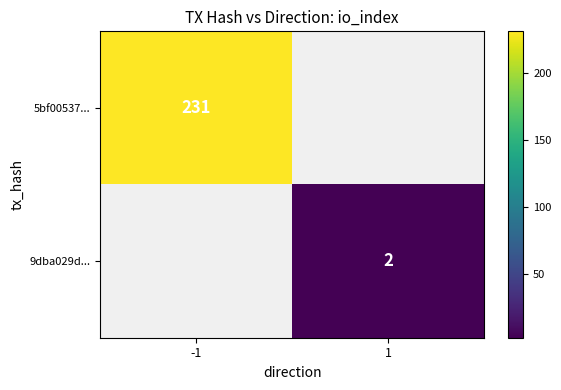

Which category has the lowest value across all series?

1